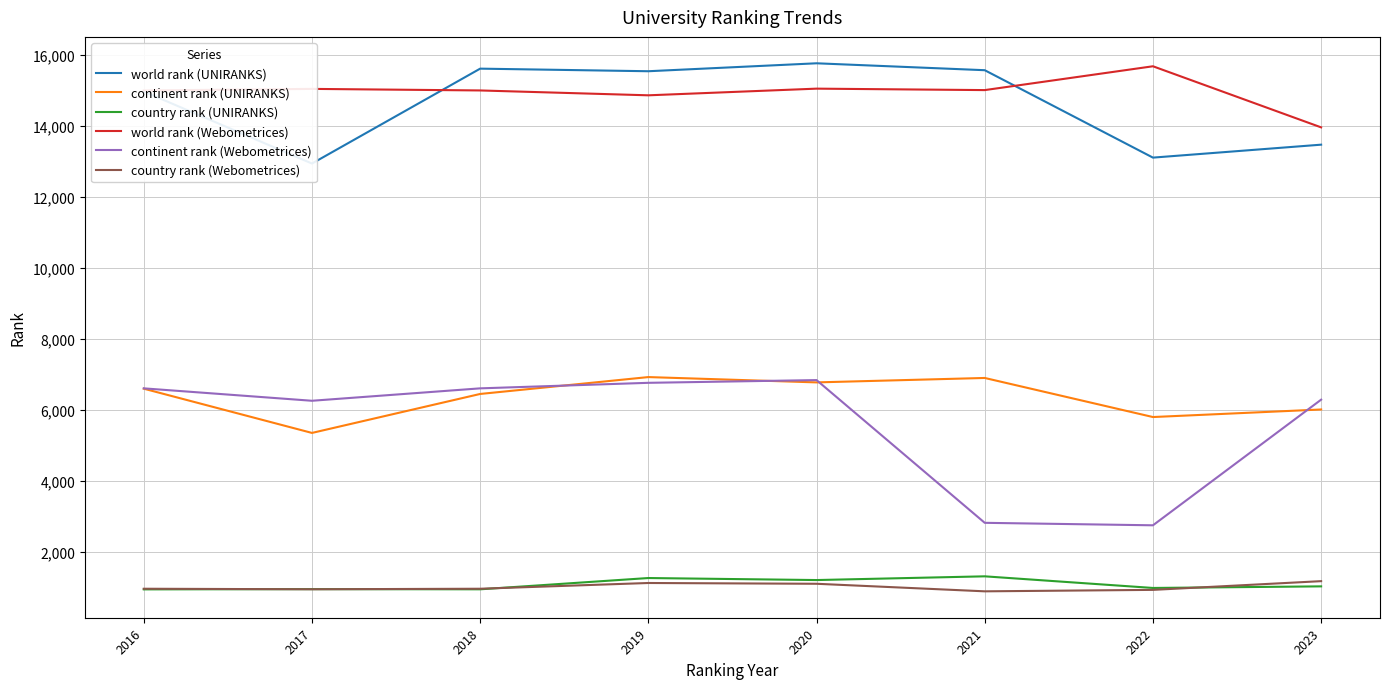

List the labels in order of continent rank (UNIRANKS) value, largest first.

2019, 2021, 2020, 2016, 2018, 2023, 2022, 2017